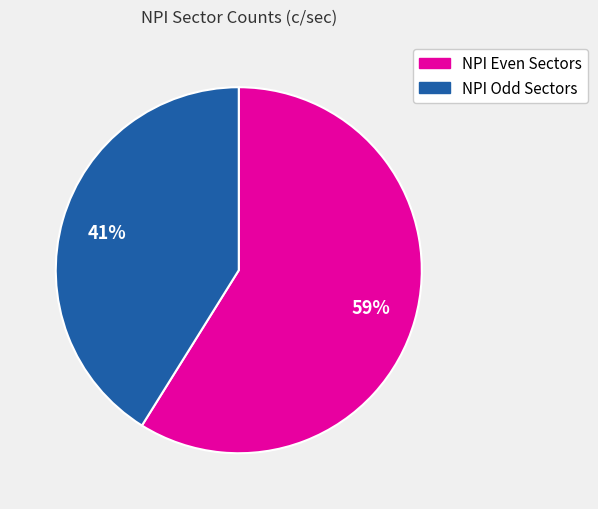

To the nearest percent, what is the difference between the largest and smallest slice percentages?

18%